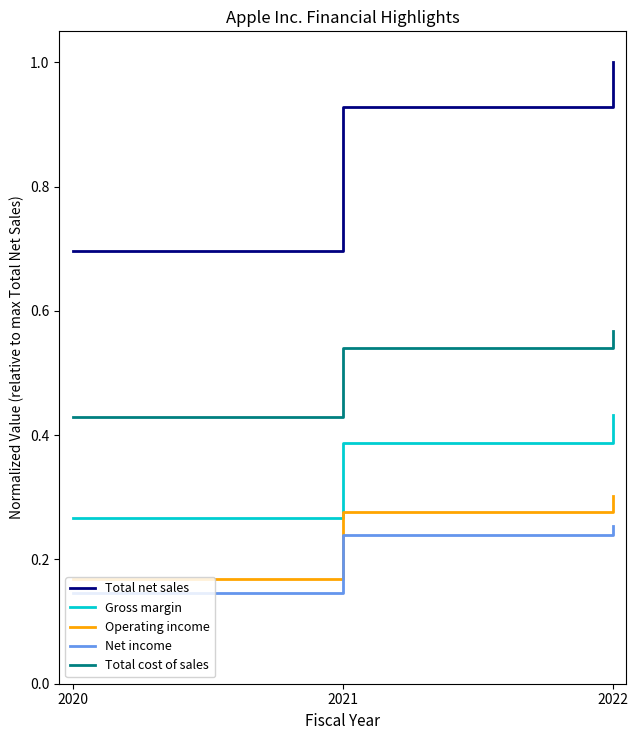

Which series changed the most between 2021 and 2022?

Total net sales